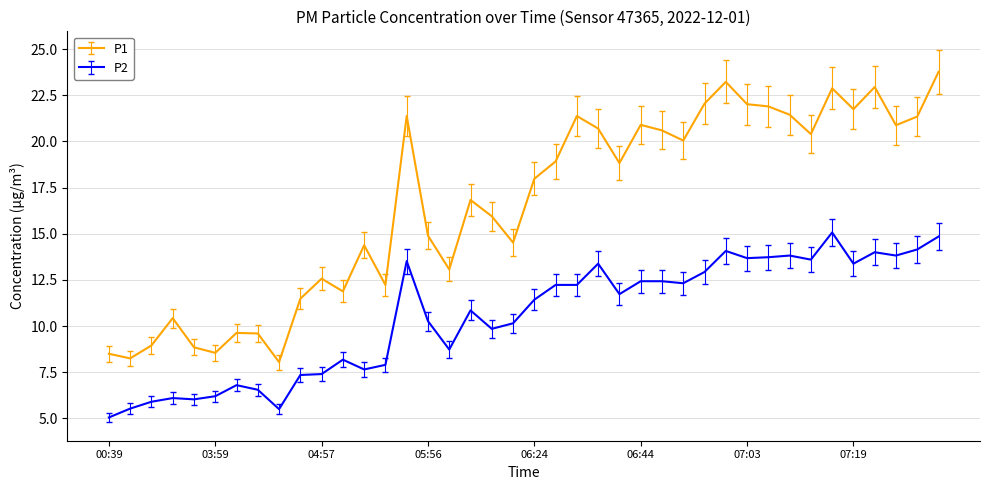

True or false: P1 and P2 intersect in this chart.

False